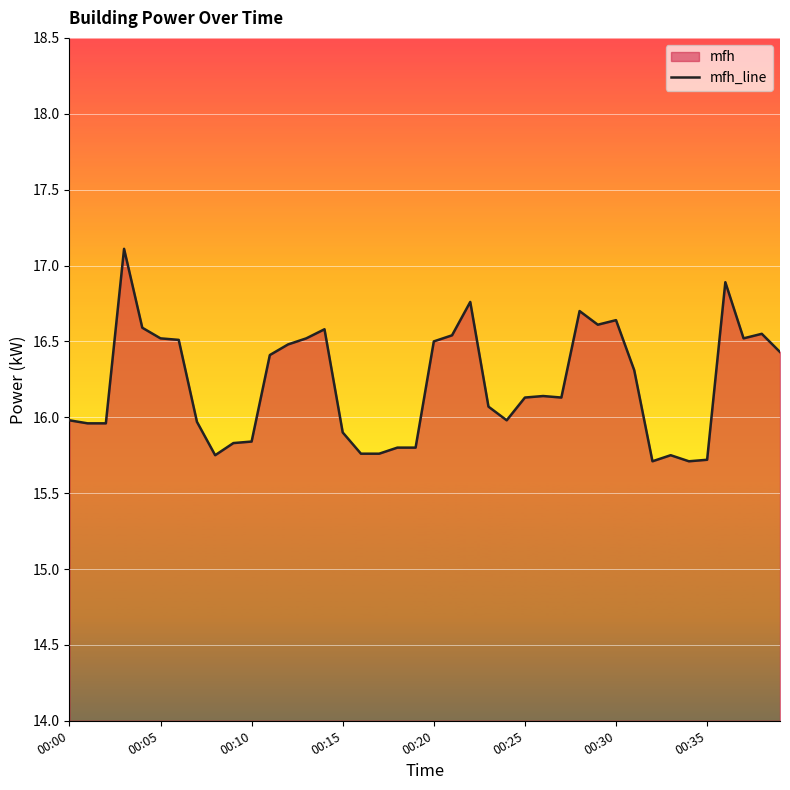

Reading right to left, transcribe all the data shown in this chart.

16.4	16.6	16.5	16.9	15.7	15.7	15.8	15.7	16.3	16.6	16.6	16.7	16.1	16.1	16.1	16.0	16.1	16.8	16.5	16.5	15.8	15.8	15.8	15.8	15.9	16.6	16.5	16.5	16.4	15.8	15.8	15.8	16.0	16.5	16.5	16.6	17.1	16.0	16.0	16.0